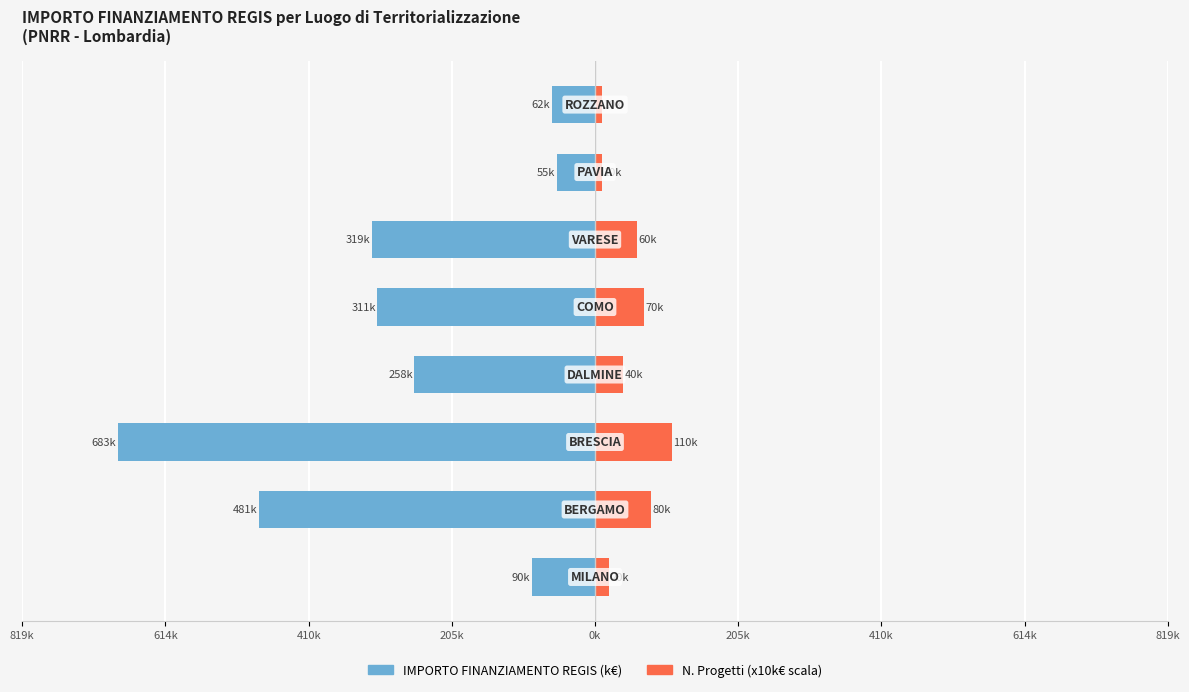

What are all the series names shown in the legend?

IMPORTO FINANZIAMENTO REGIS (k€), N. Progetti (x10k)